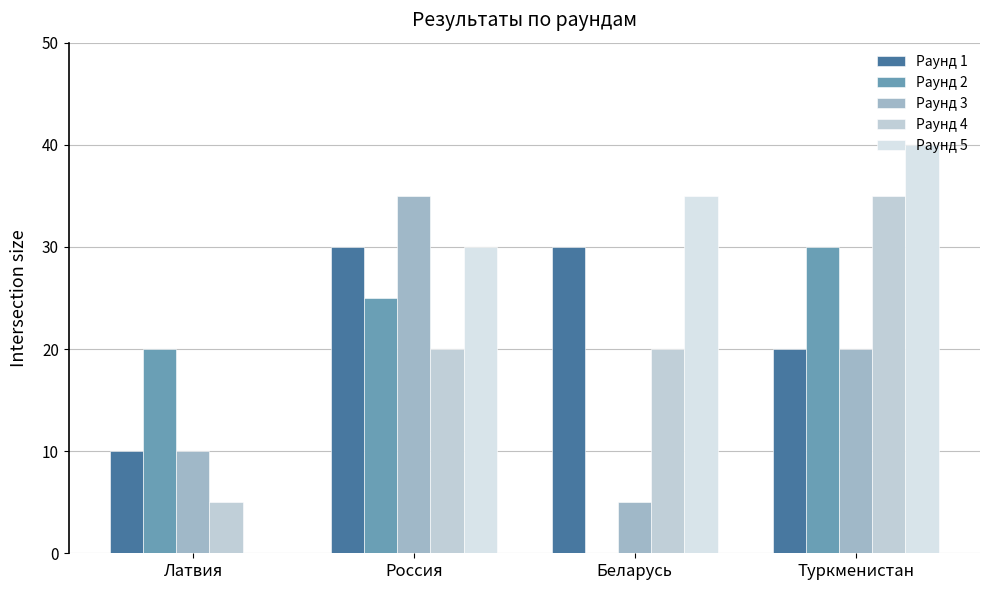

What are all the series names shown in the legend?

Раунд 1, Раунд 2, Раунд 3, Раунд 4, Раунд 5